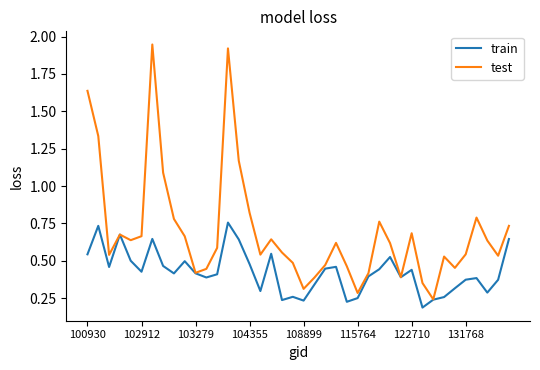

Which series has the largest total across all categories?

test